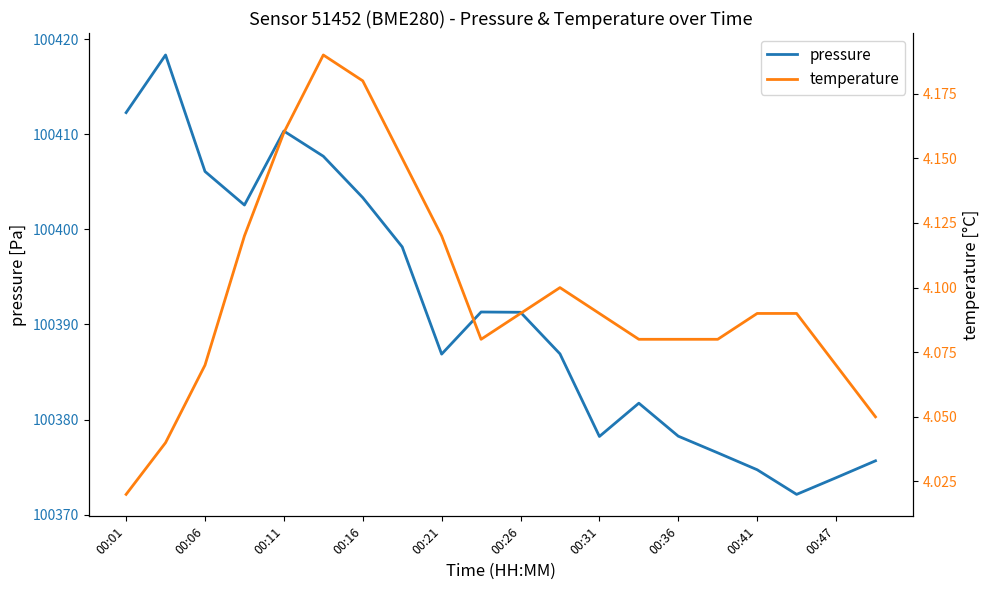

At which label does pressure first exceed 100391?

00:01